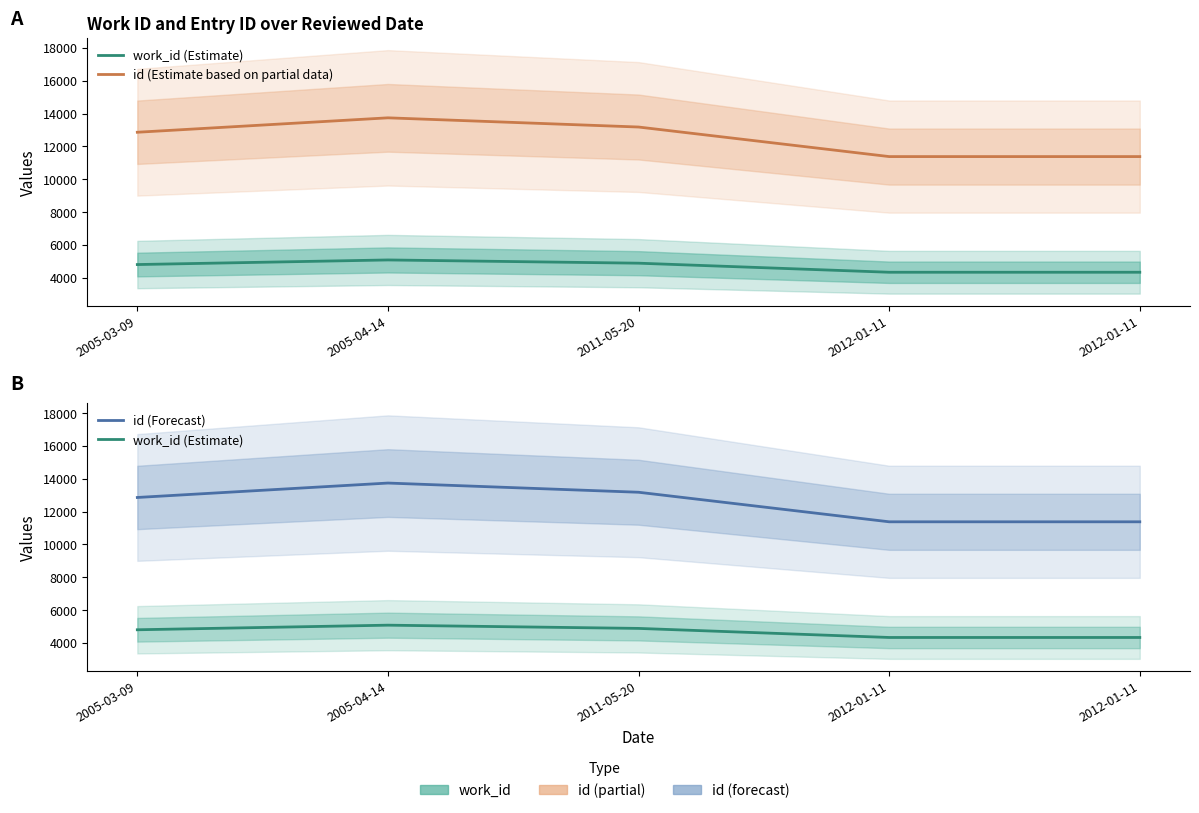

How many data points in id (Estimate based on partial data) are above 12862?

2